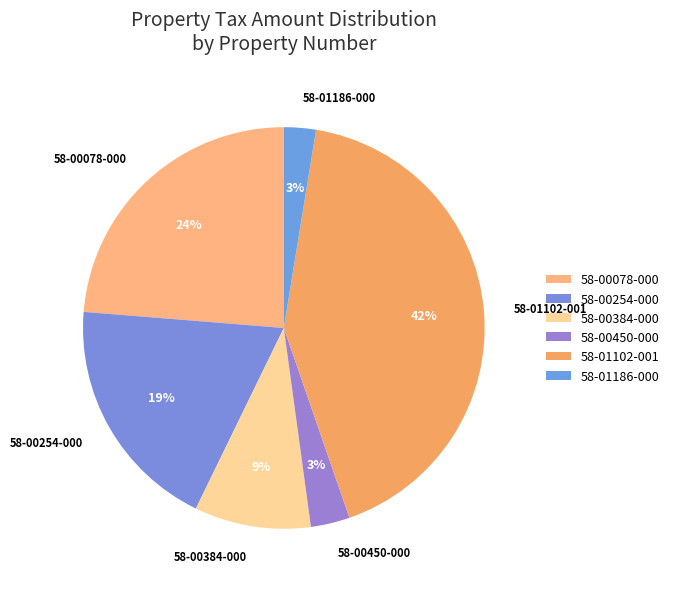

Which category has the biggest portion of the pie?

58-01102-001